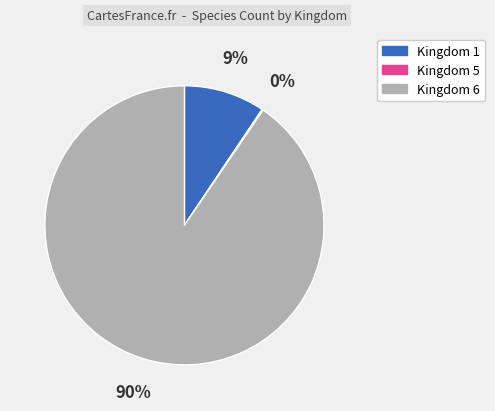

To the nearest percent, what percentage of the pie is Kingdom 1?

9%